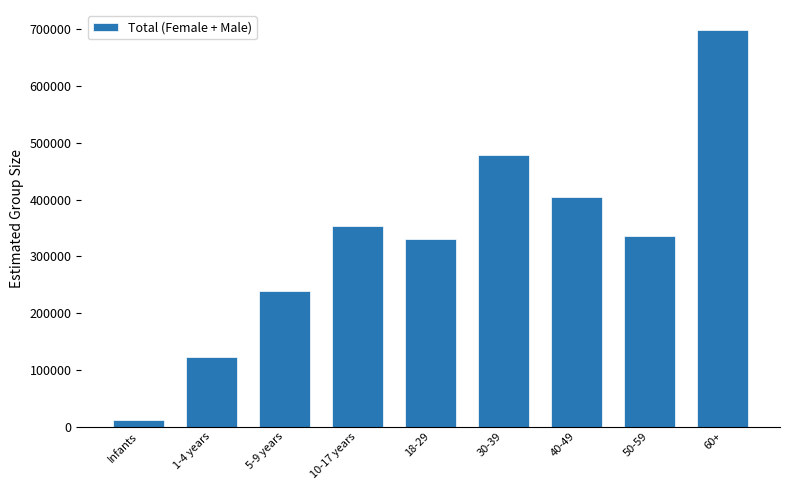

Reading right to left, what are all the values shown in this chart?

60+=699000	50-59=335000	40-49=404000	30-39=478000	18-29=331000	10-17 years=354000	5-9 years=239000	1-4 years=123000	Infants=12000